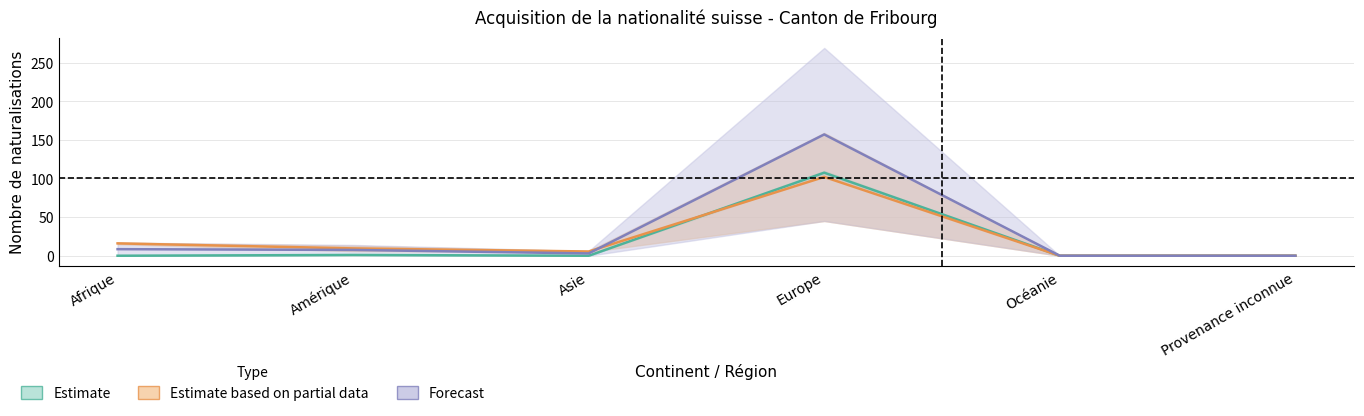

Is it true that Naturalisations UE equals 157.0 at Europe?

True